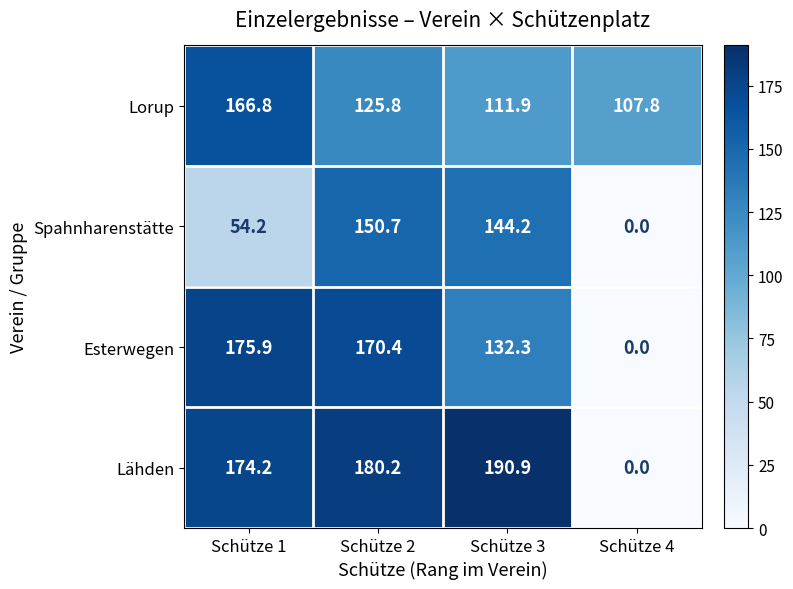

Where does the Lähden series first go above 180?

Schütze 2